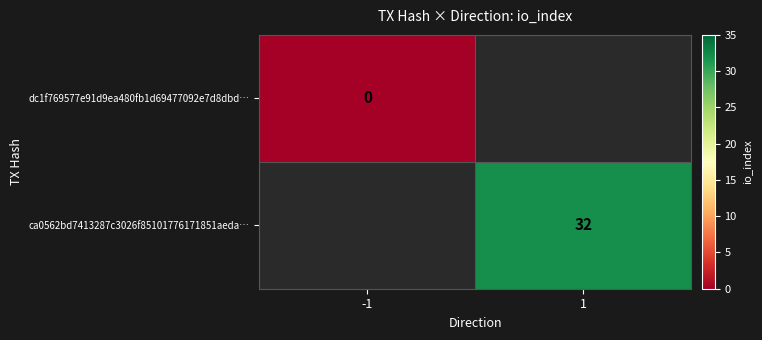

The ca0562bd7413287c3026f85101776171851aeda… series shows 18 at 1. True or false?

False